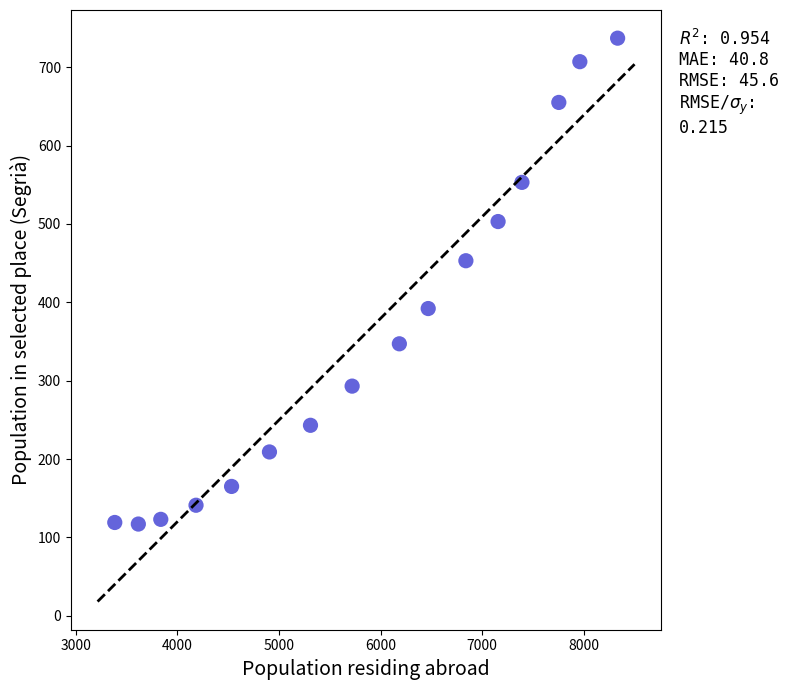

What Y value in the scatter plot is closest to 427?

453